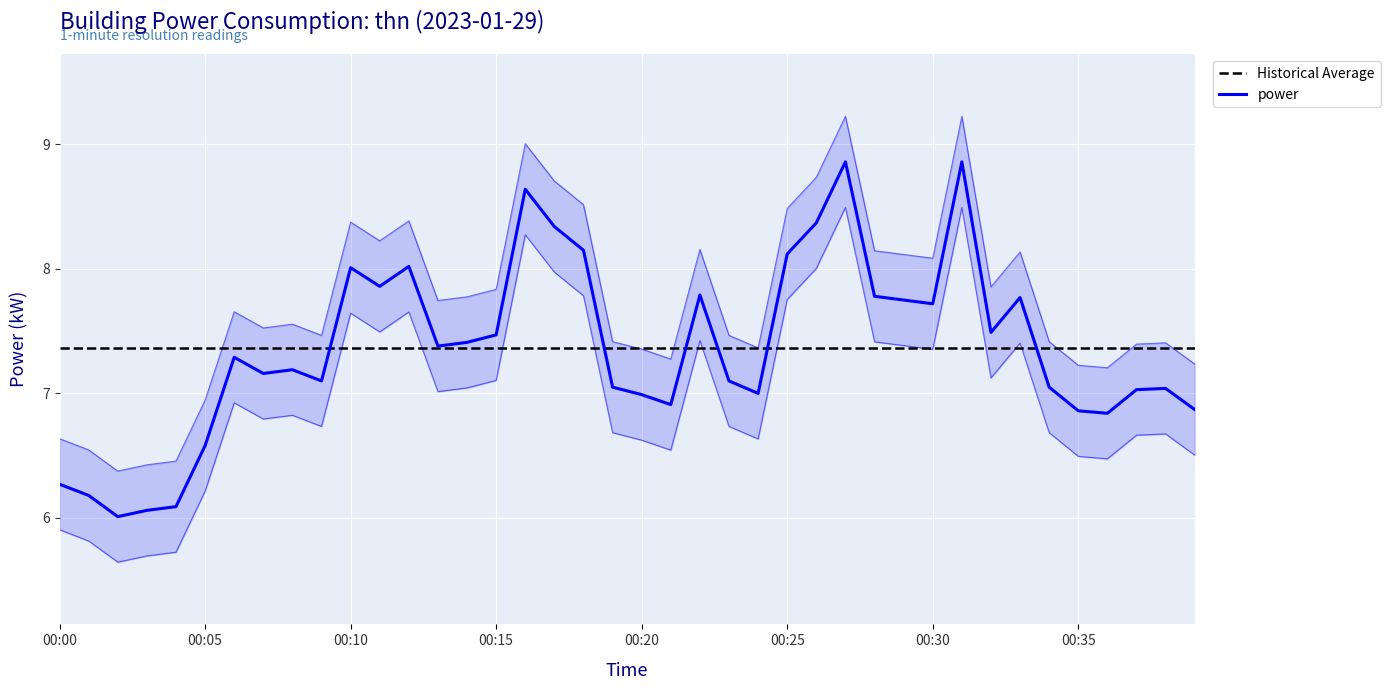

What is the approximate value at 00:04?

6.1